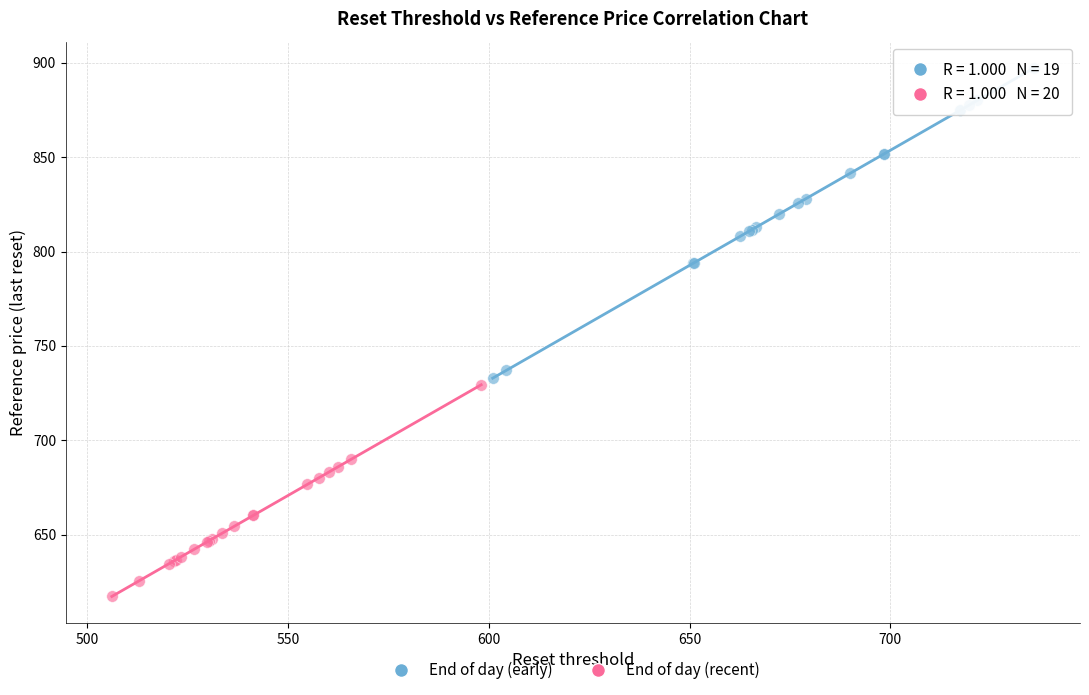

Which series has the widest spread of Y values?

End of day (early)